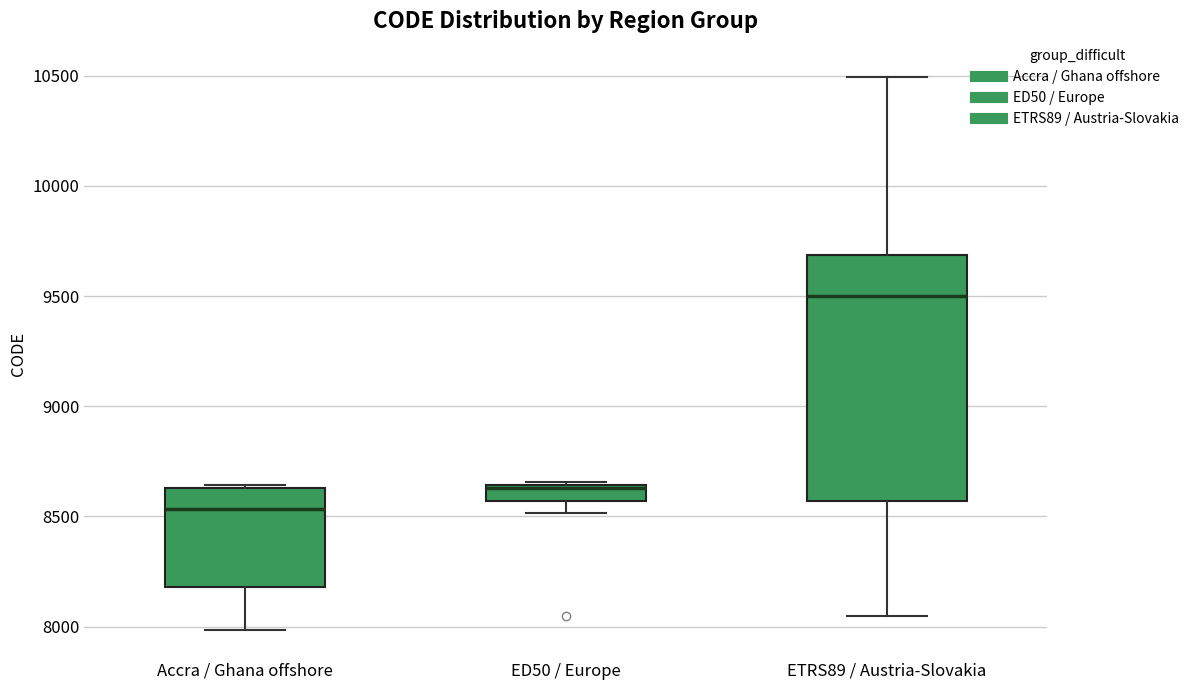

Where does the median line of the box for ETRS89 / Austria-Slovakia sit on the y-axis? The values are not printed on the chart, so give them approximately, as read against the axis.

9500